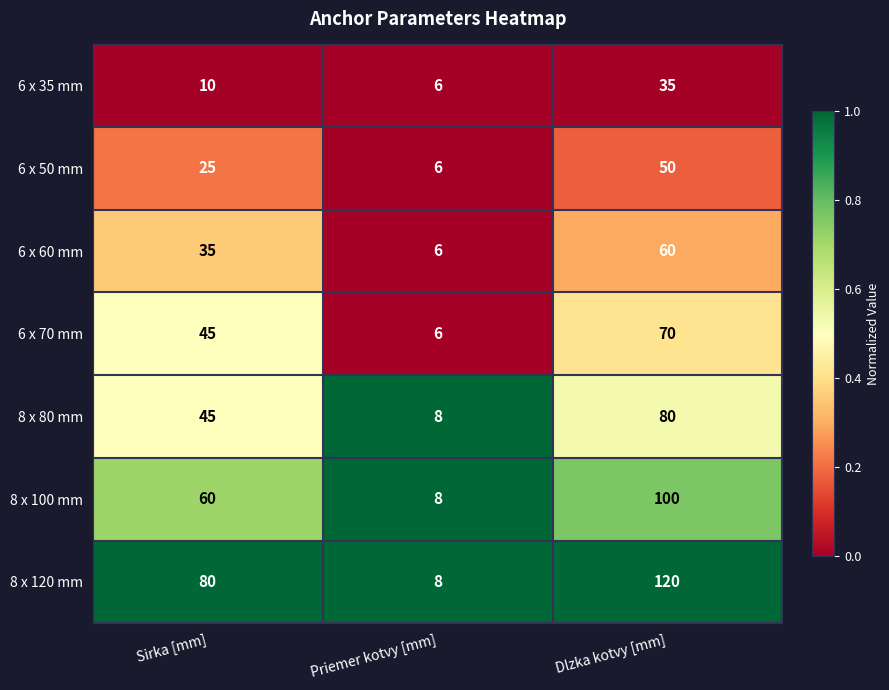

Which series has the largest total across all categories?

8 x 120 mm